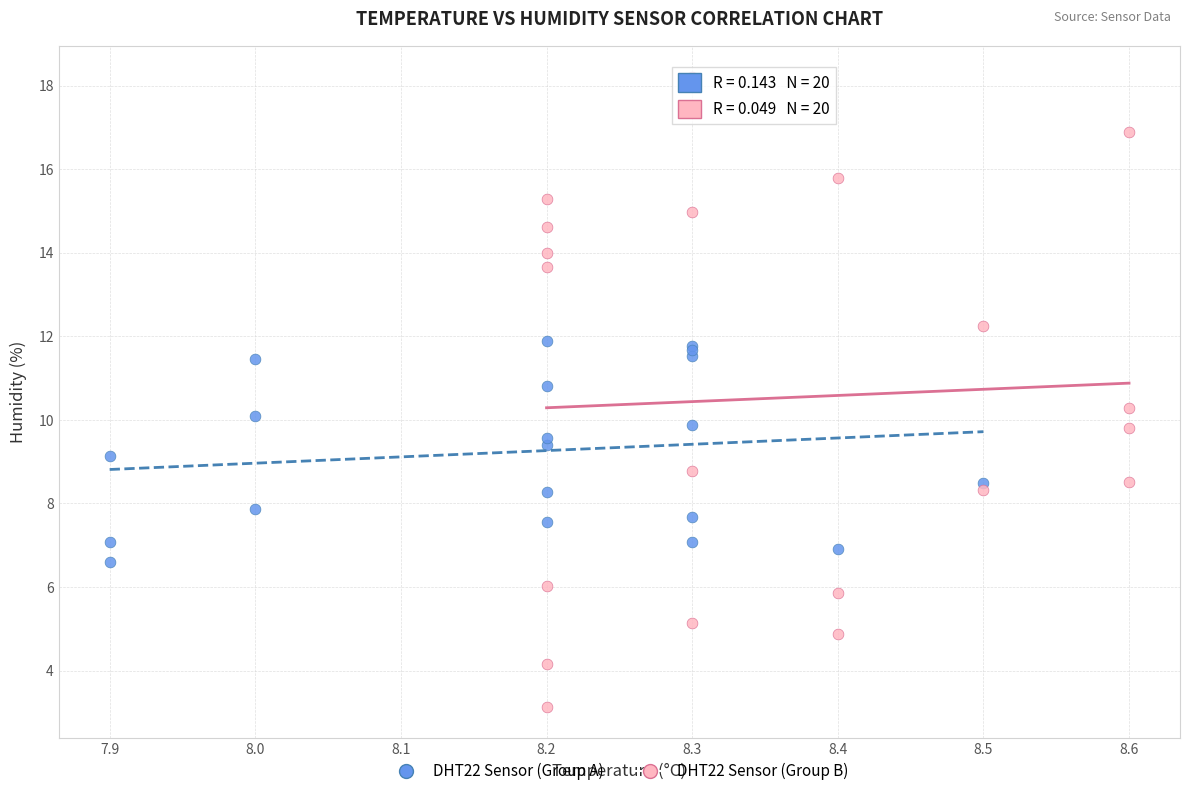

Which series has the largest Y range (max minus min)?

DHT22 Sensor (Group B)